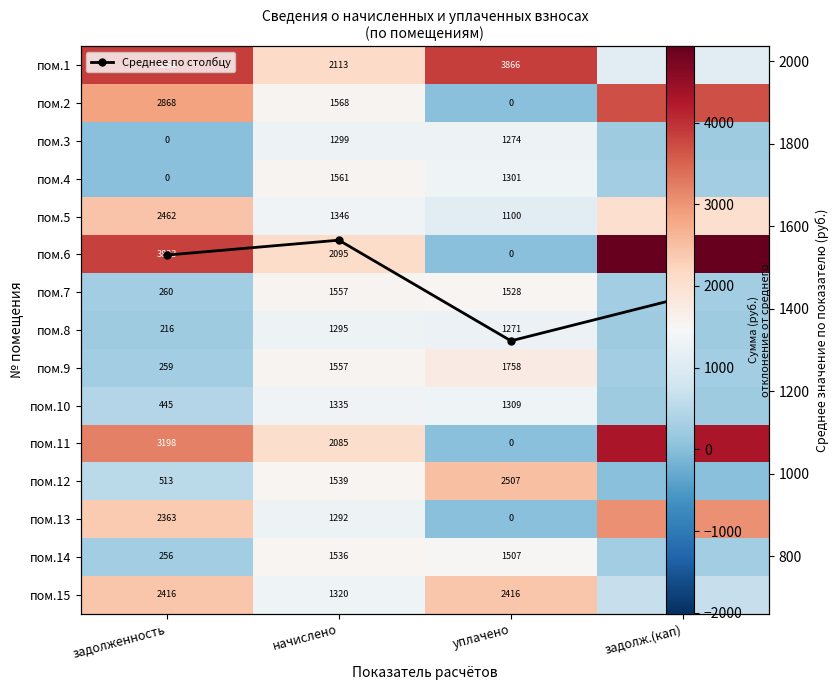

What is the average value of the пом.1 series?

2725.9